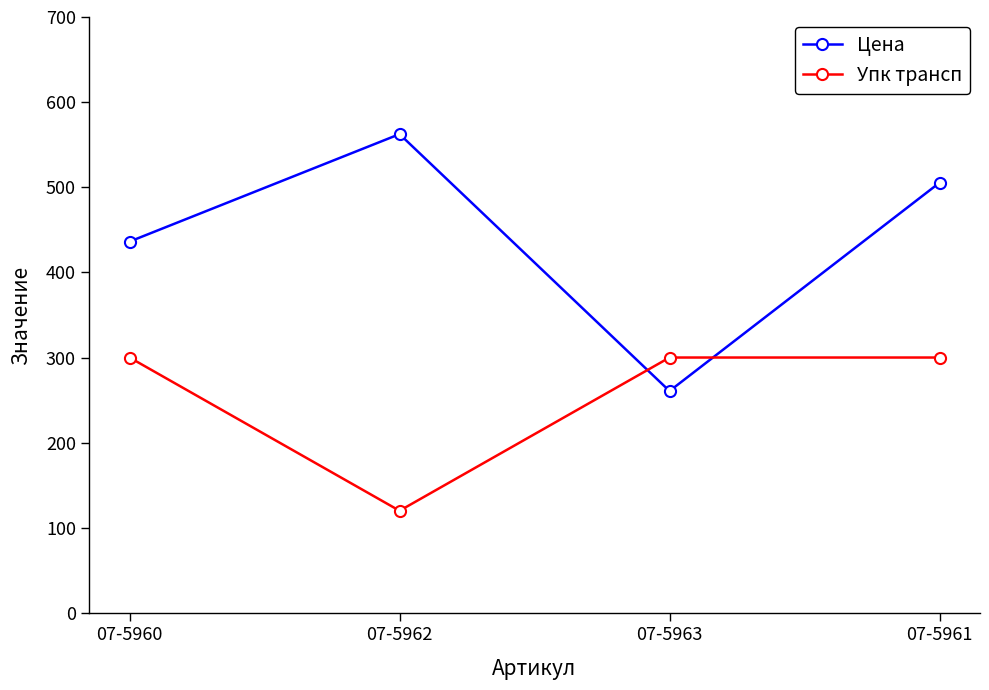

What is the sum of all Цена values?

1764.6